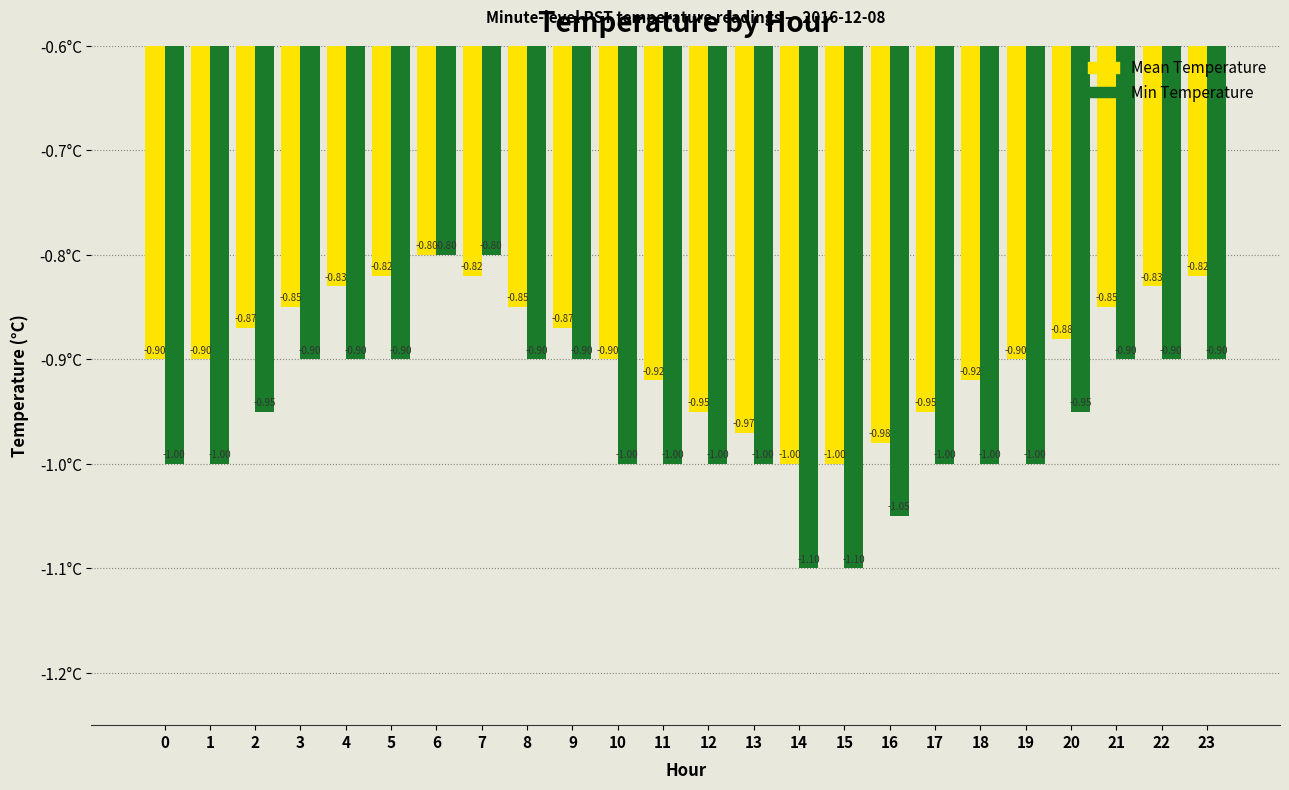

What is the approximate value of Min Temperature at 20?

-0.9